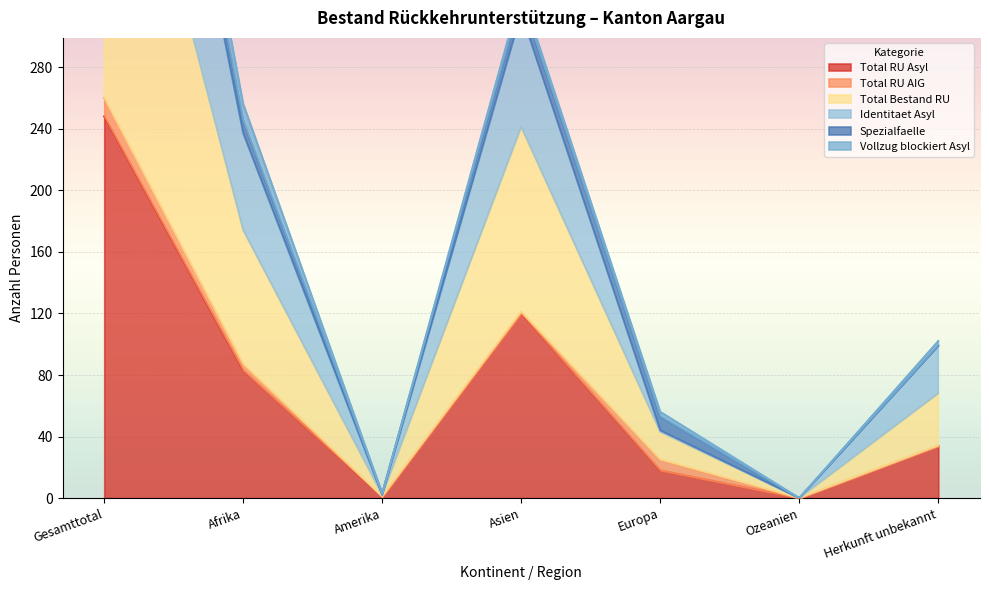

The Total RU Asyl series shows 83 at Afrika. True or false?

True